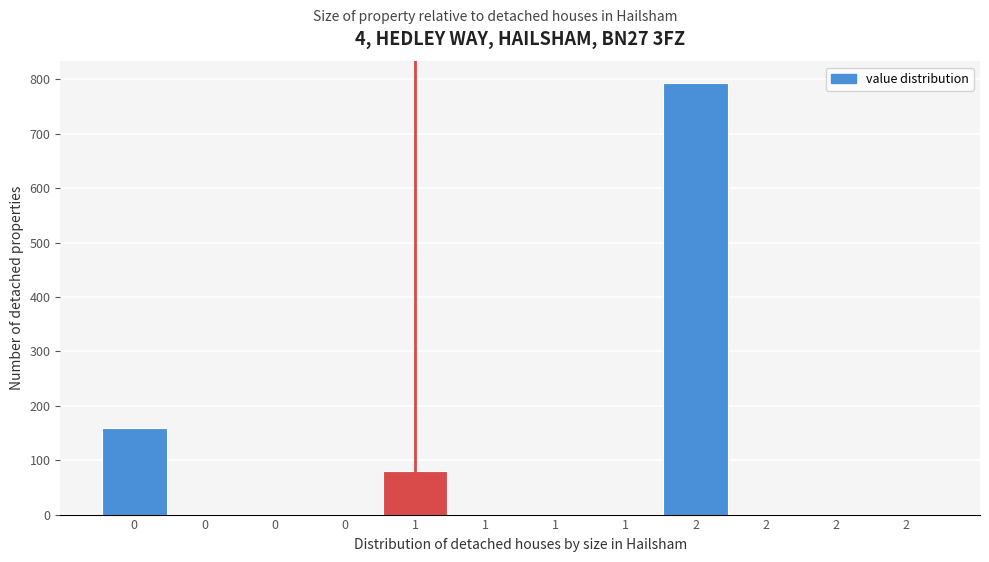

Are the bars horizontal?

No